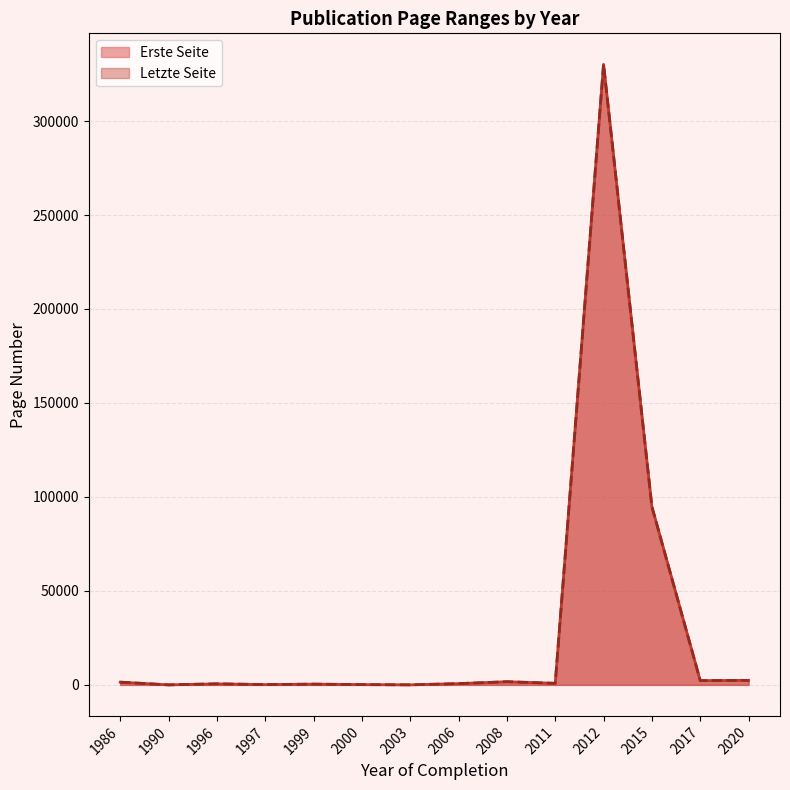

List the series in order of their peak value, lowest first.

Erste Seite, Letzte Seite